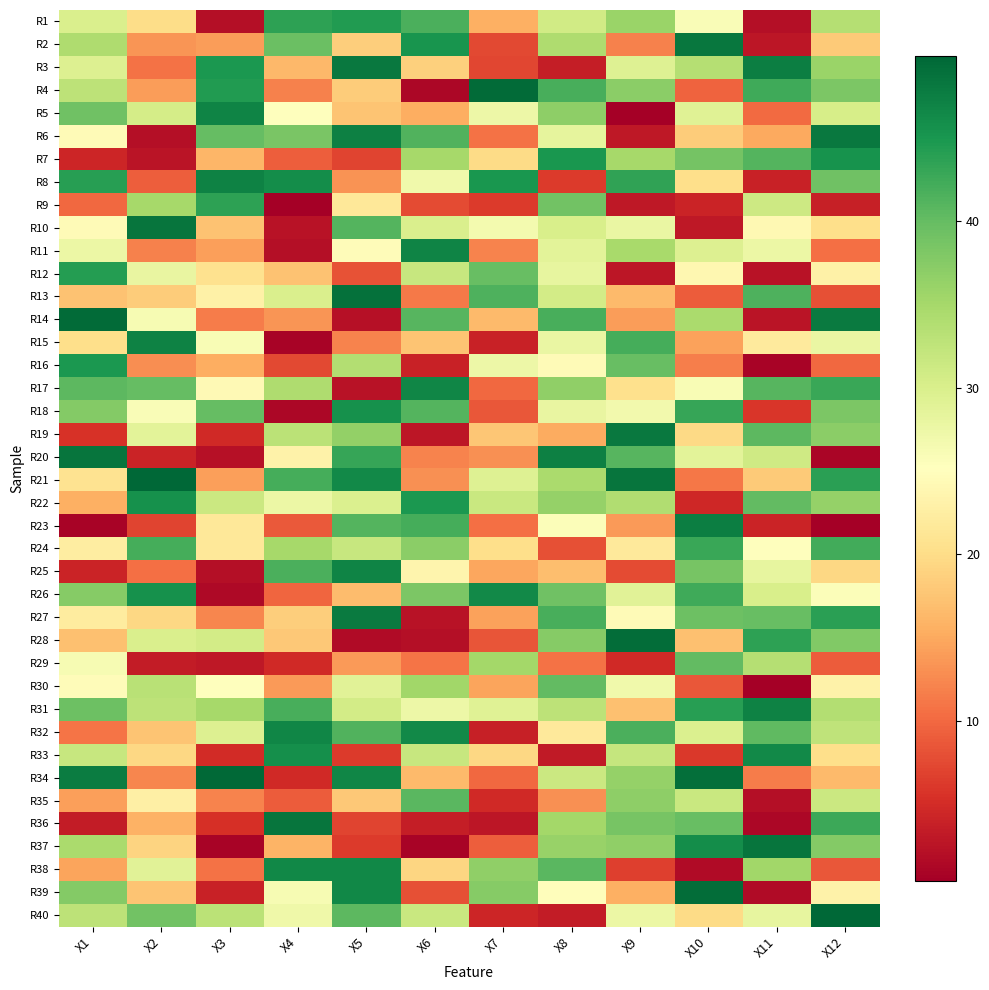

What is the difference between the highest and lowest values at X2?

47.9